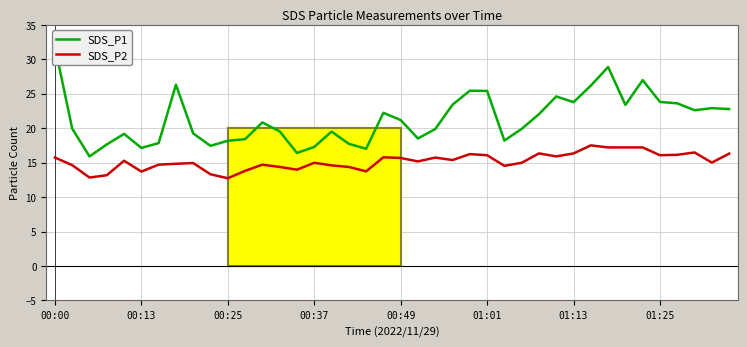

What is the minimum value for SDS_P2?

12.7